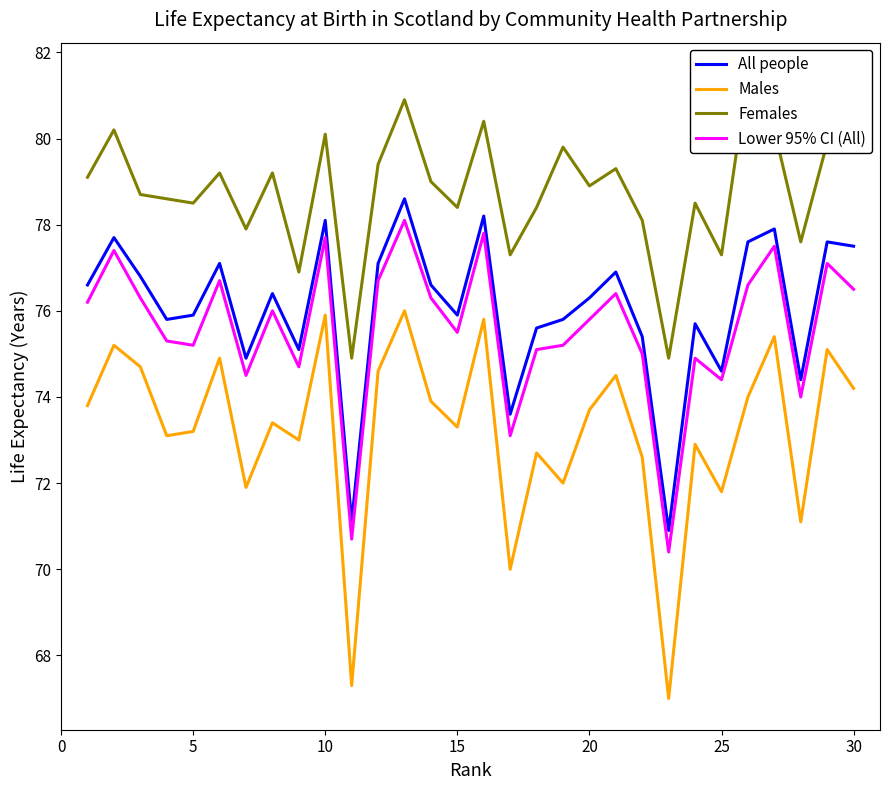

True or false: Males and Lower 95% CI (All) intersect in this chart.

False